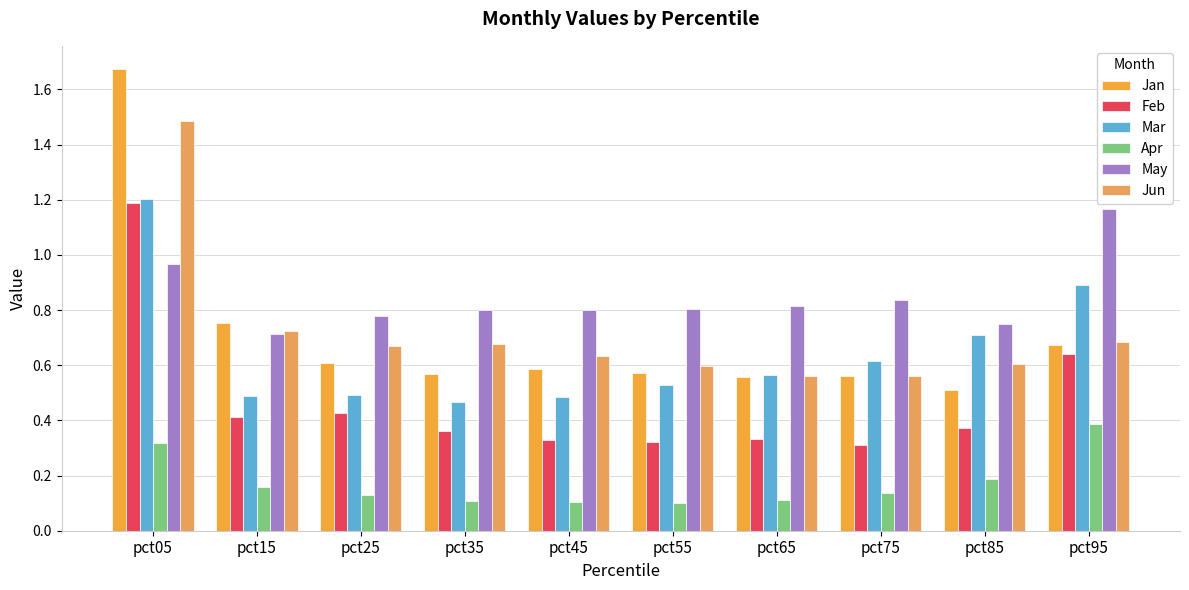

True or false: May has a value of 0.7 at pct15.

True